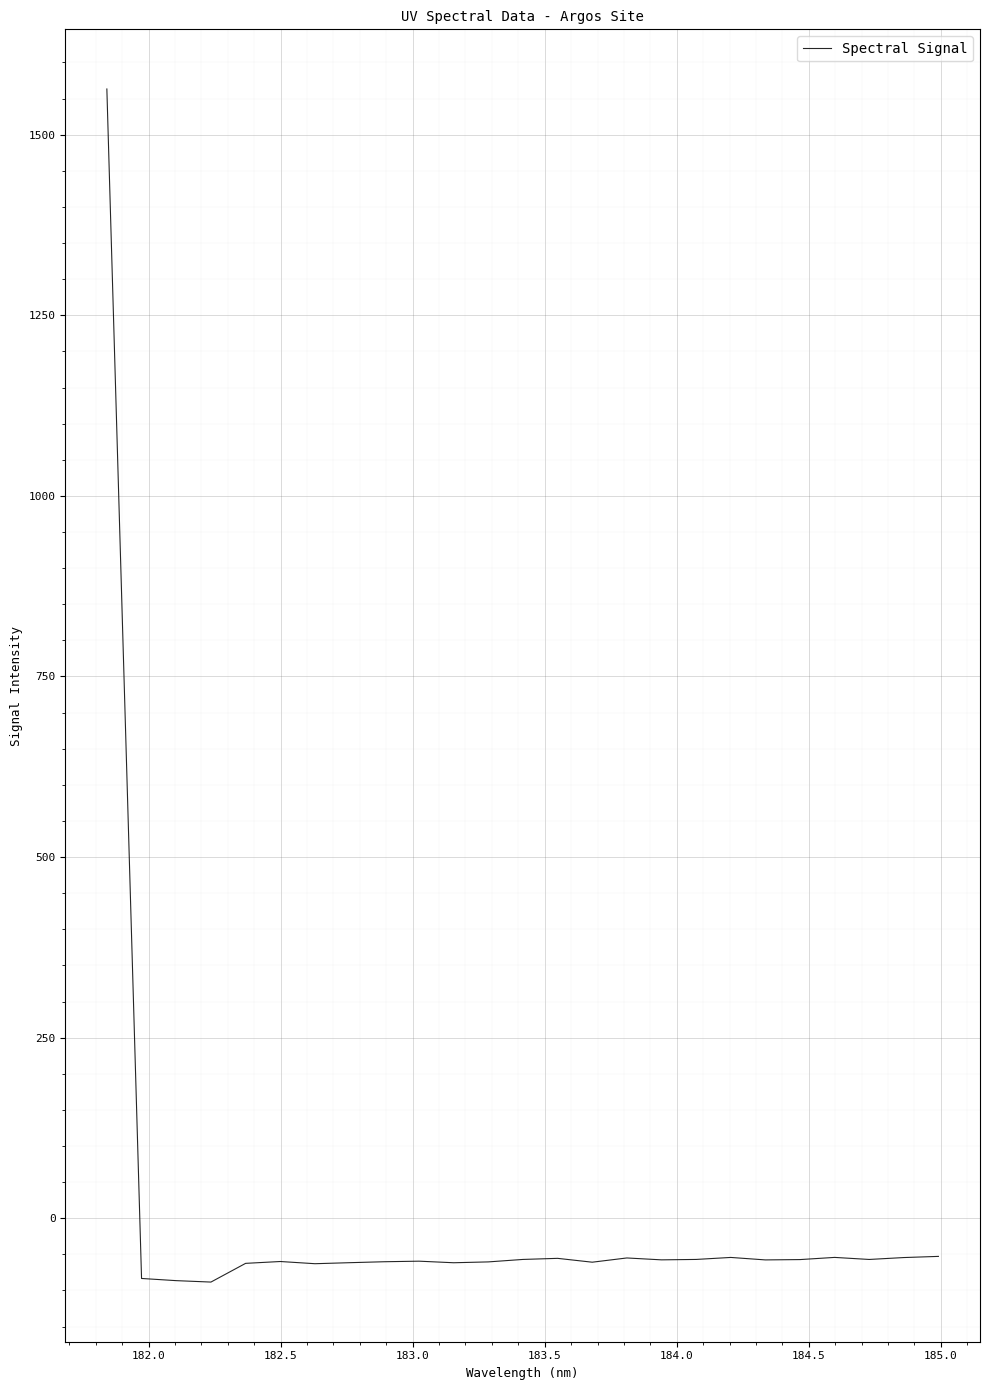

What is the difference between the maximum and minimum values?

1651.7